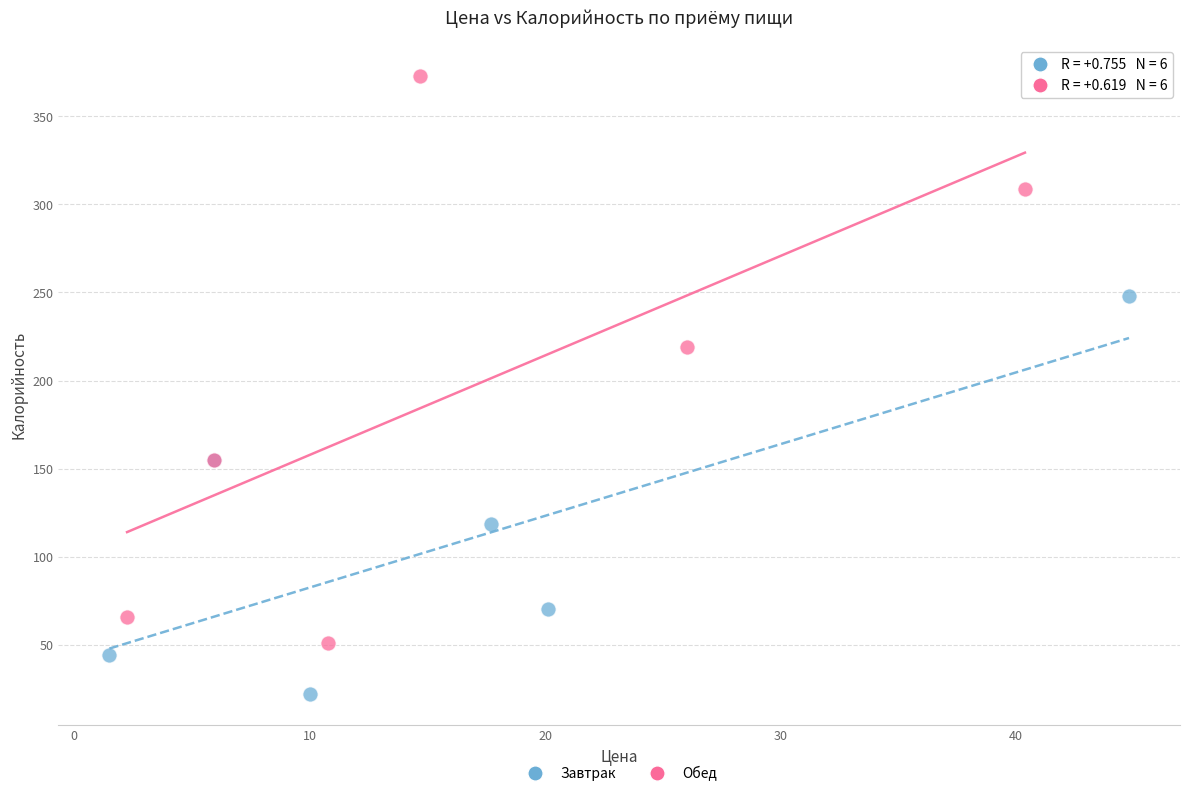

Which series contains the lowest Y value?

Завтрак